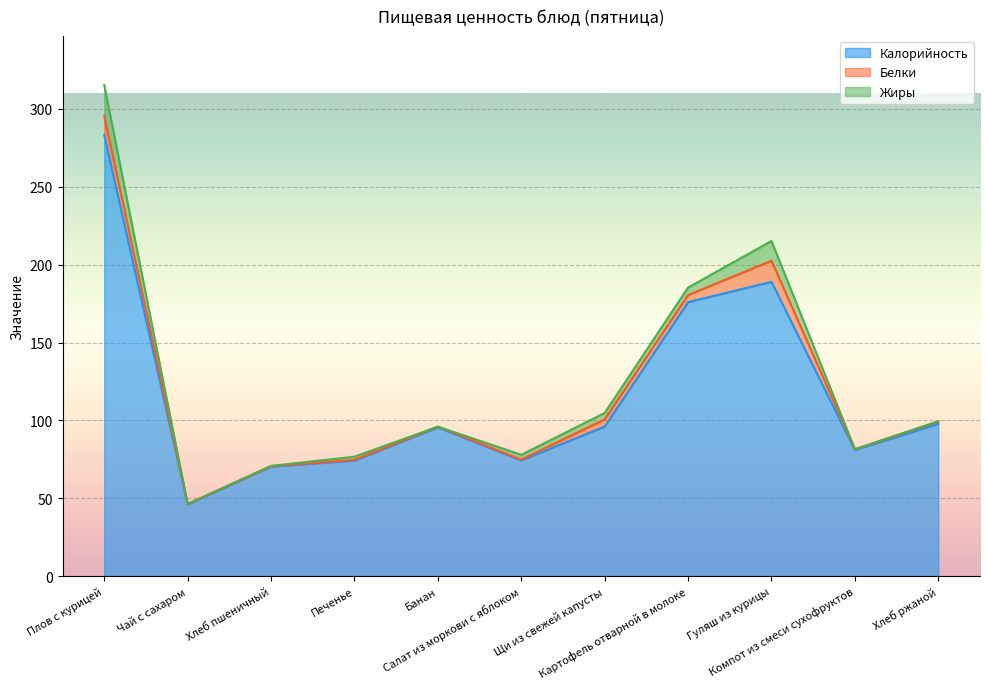

Which series has the widest spread of values?

Калорийность